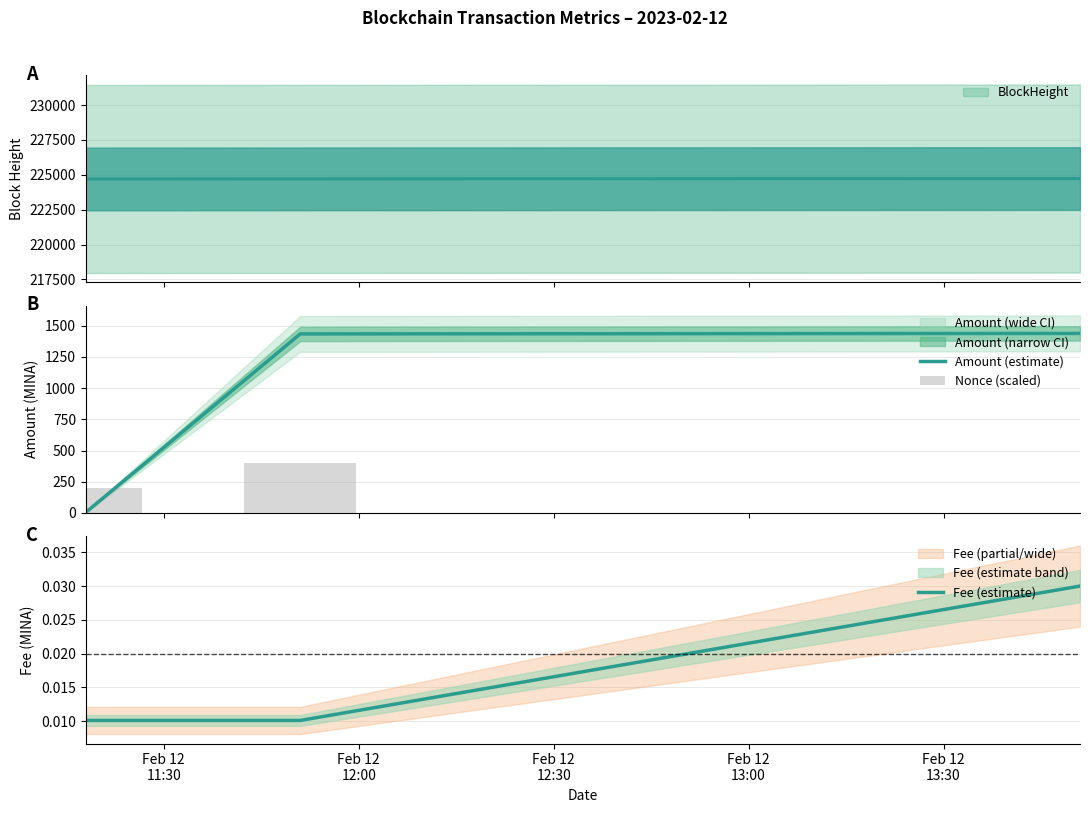

Is it true that Nonce (scaled) equals 222.4 at Feb 12
12:30?

False